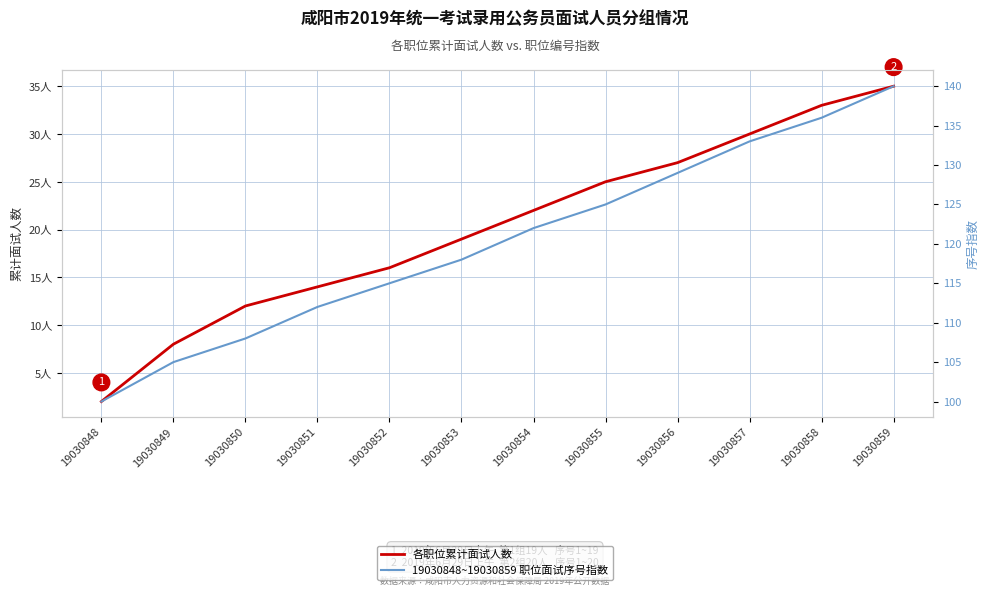

Where does the 各职位累计面试人数 series first go above 22?

19030855